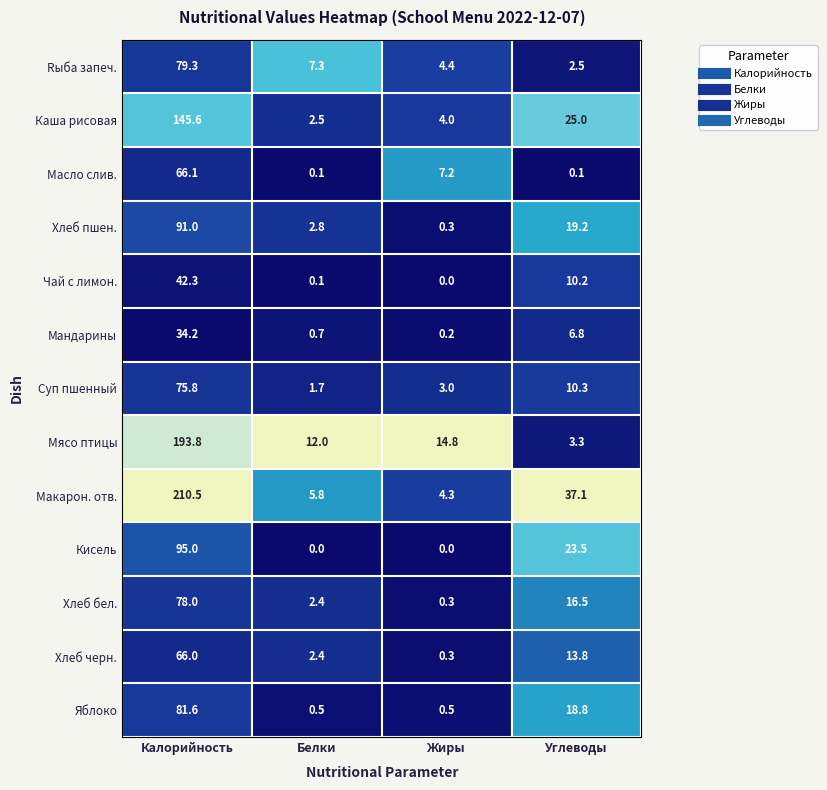

Rank the series at Калорийность from highest to lowest value.

Макарон. отв., Мясо птицы, Каша рисовая, Кисель, Хлеб пшен., Яблоко, Rыба запеч., Хлеб бел., Суп пшенный, Масло слив., Хлеб черн., Чай с лимон., Мандарины